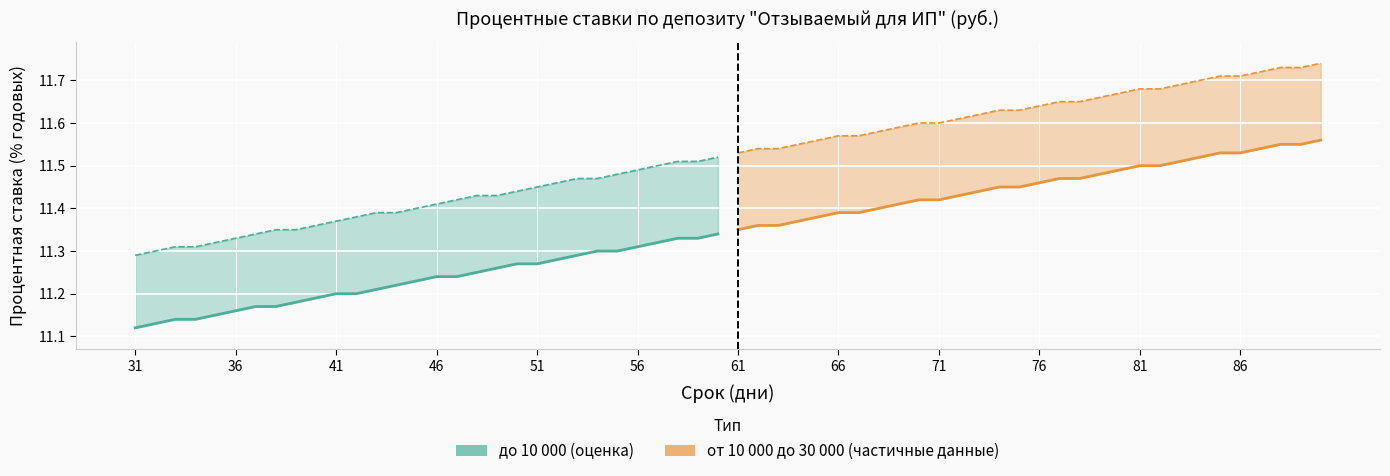

What is the value of the от 10 000 до 30 000 (частичные данные) point at the 17th from the left?

11.5